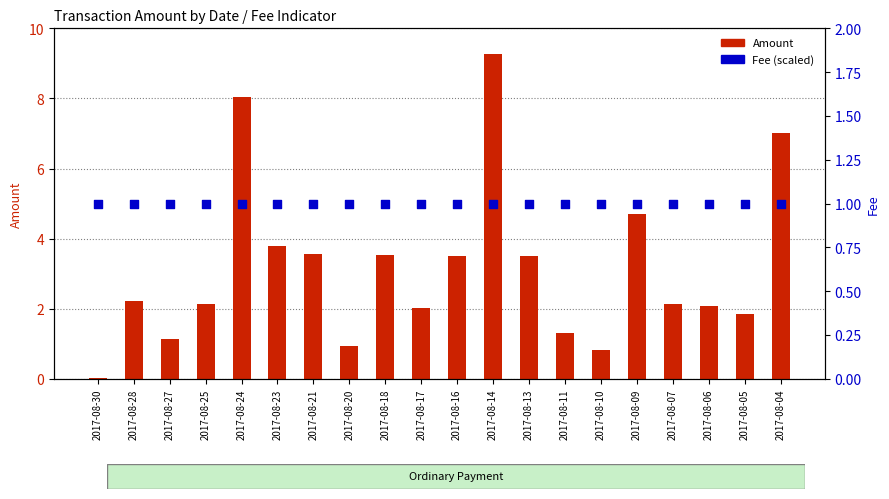

At which category is the sum across all series the highest?

2017-08-14